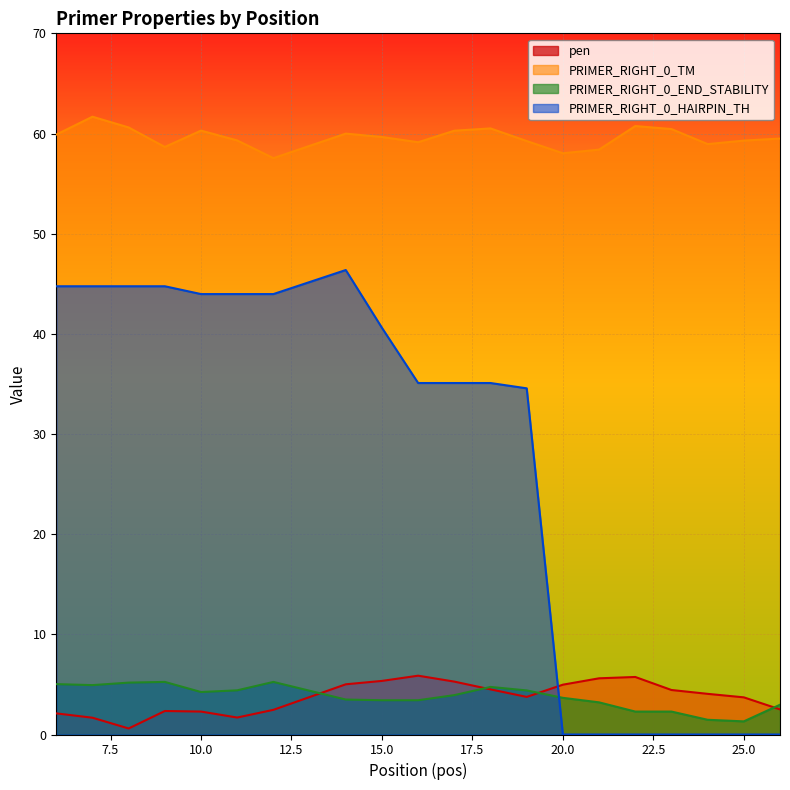

Is the value of PRIMER_RIGHT_0_END_STABILITY at 25 greater than the value of PRIMER_RIGHT_0_HAIRPIN_TH at 8?

No